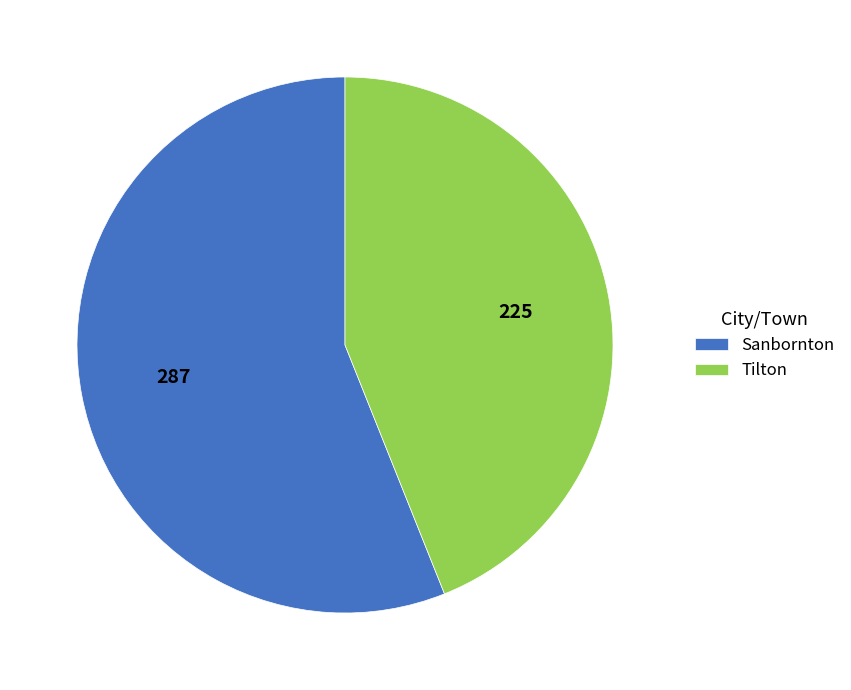

True or false: Sanbornton accounts for 41% of the total.

False